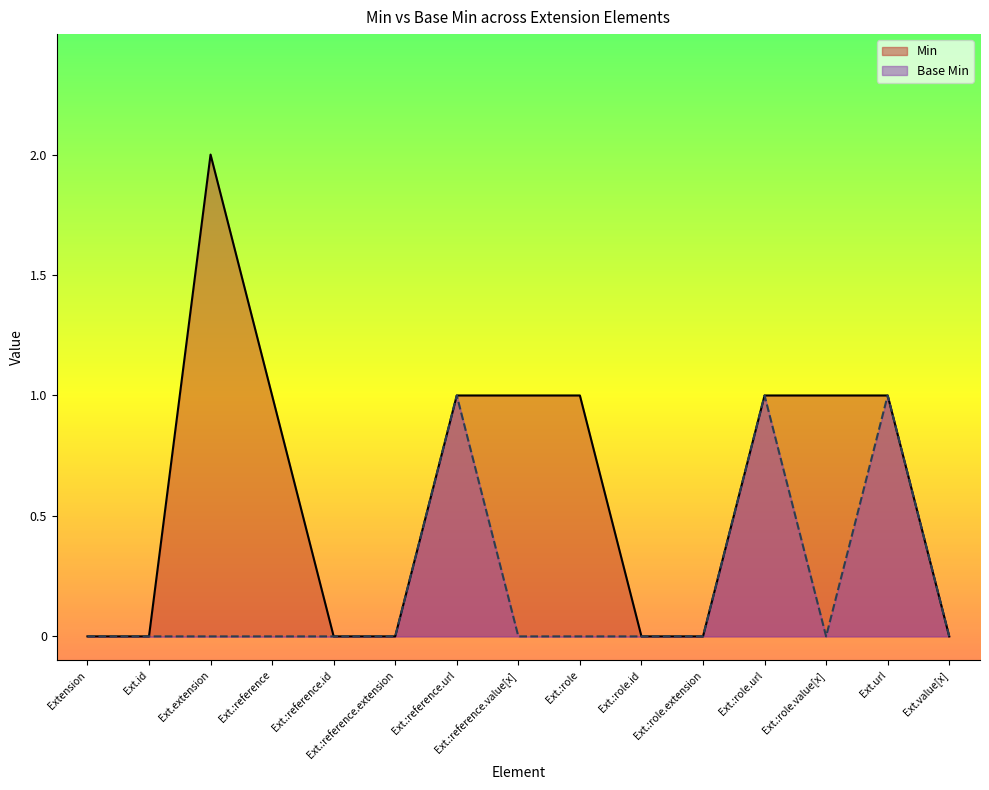

Which category has the highest value in the Min series?

Ext.extension